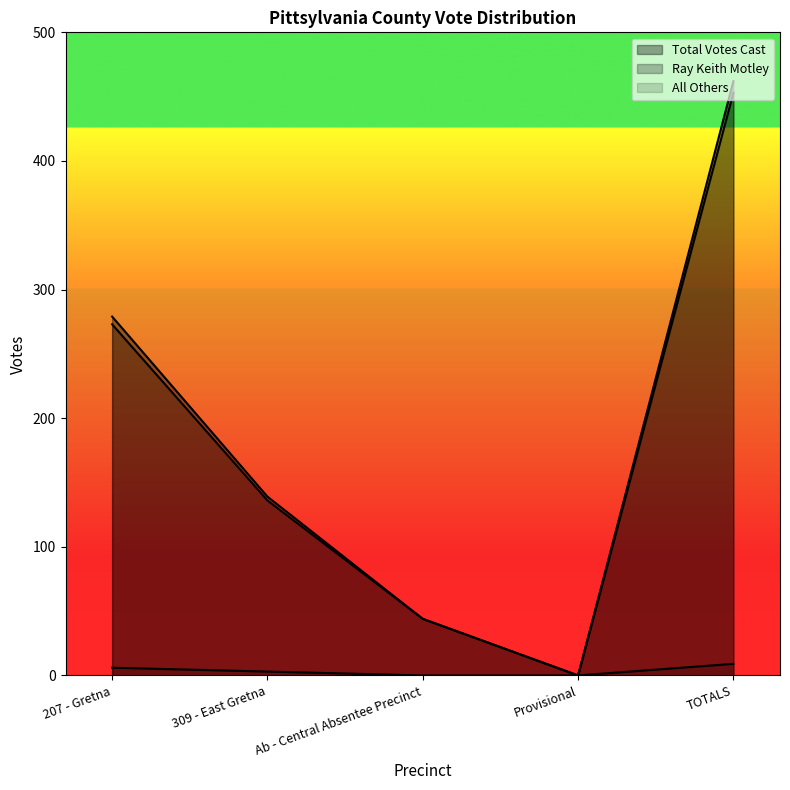

What is the sum of all All Others values?

18